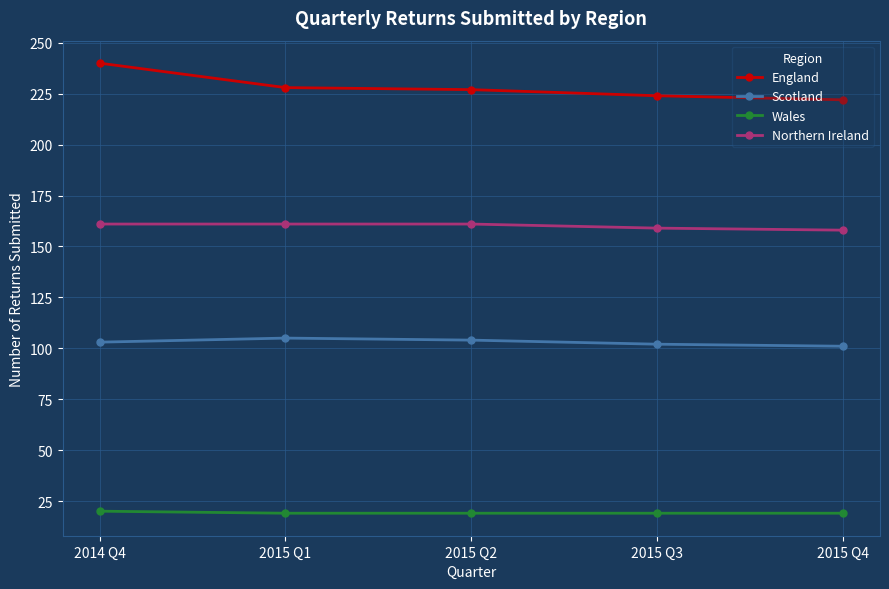

How many lines are shown in the chart?

4